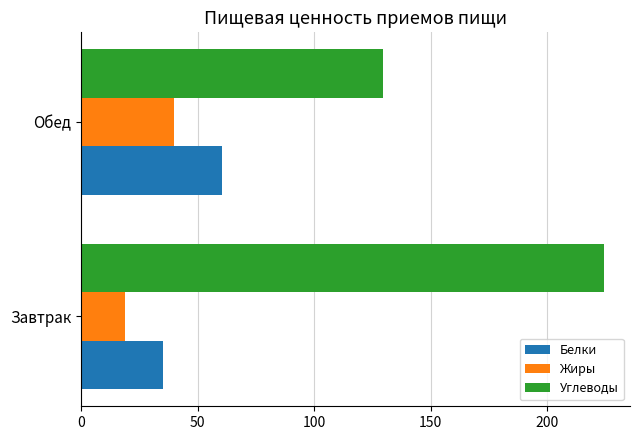

What is the greatest value displayed?

224.4